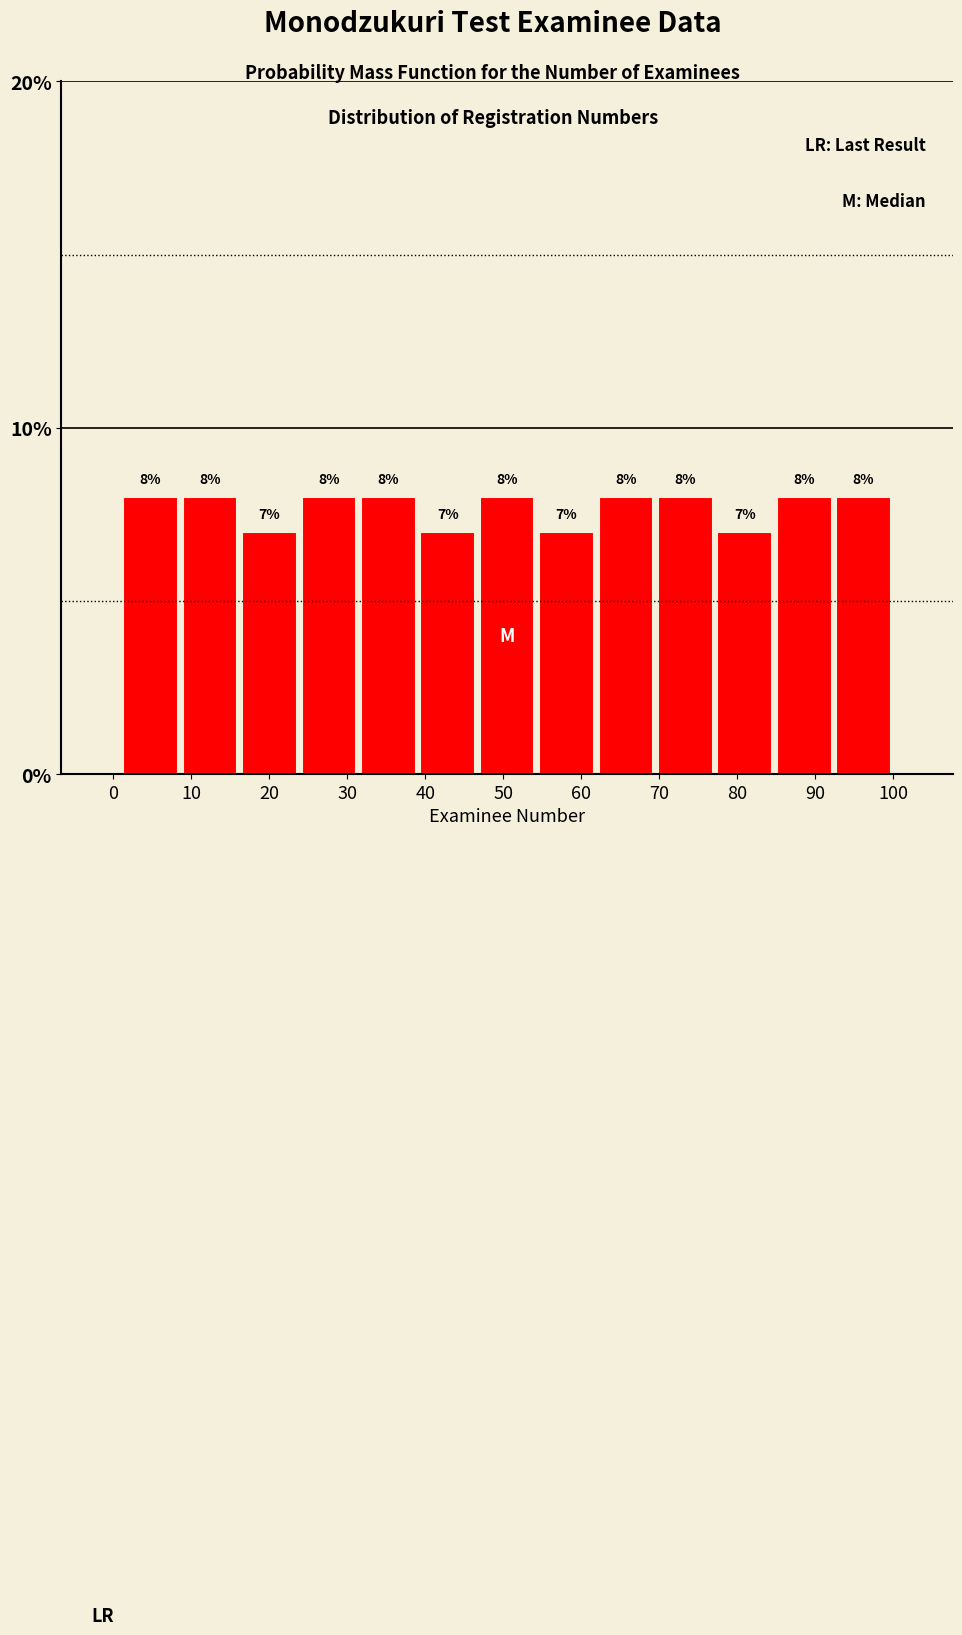

Reading left to right, transcribe this chart: for each bar, give the range it covers on the x-axis and its height. The bar edges are not printed on the chart, so give them approximately, as read against the axis.

1 to 9: 8
9 to 16: 8
16 to 24: 7
24 to 31: 8
31 to 39: 8
39 to 47: 7
47 to 54: 8
54 to 62: 7
62 to 70: 8
70 to 77: 8
77 to 85: 7
85 to 92: 8
92 to 100: 8